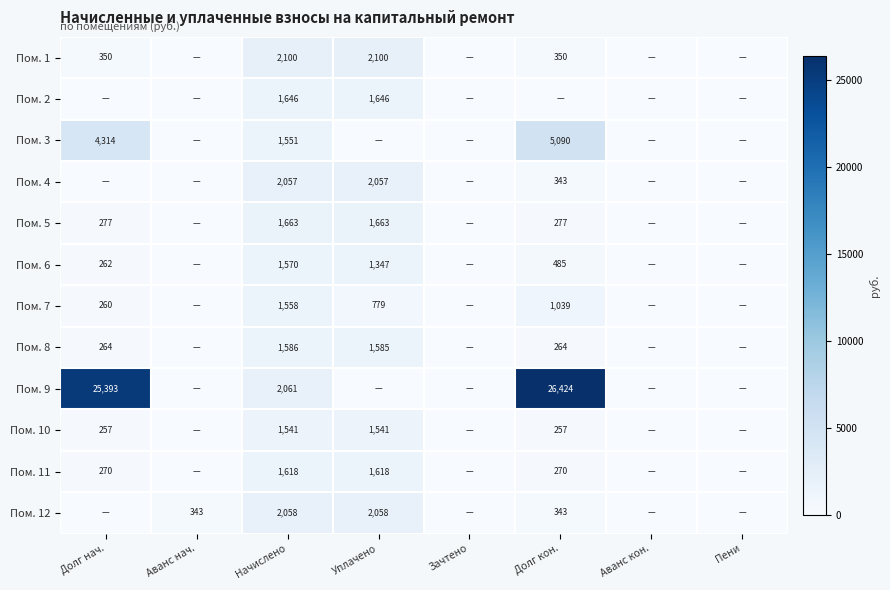

True or false: Пом. 8 has a value of 264 at Долг нач..

True